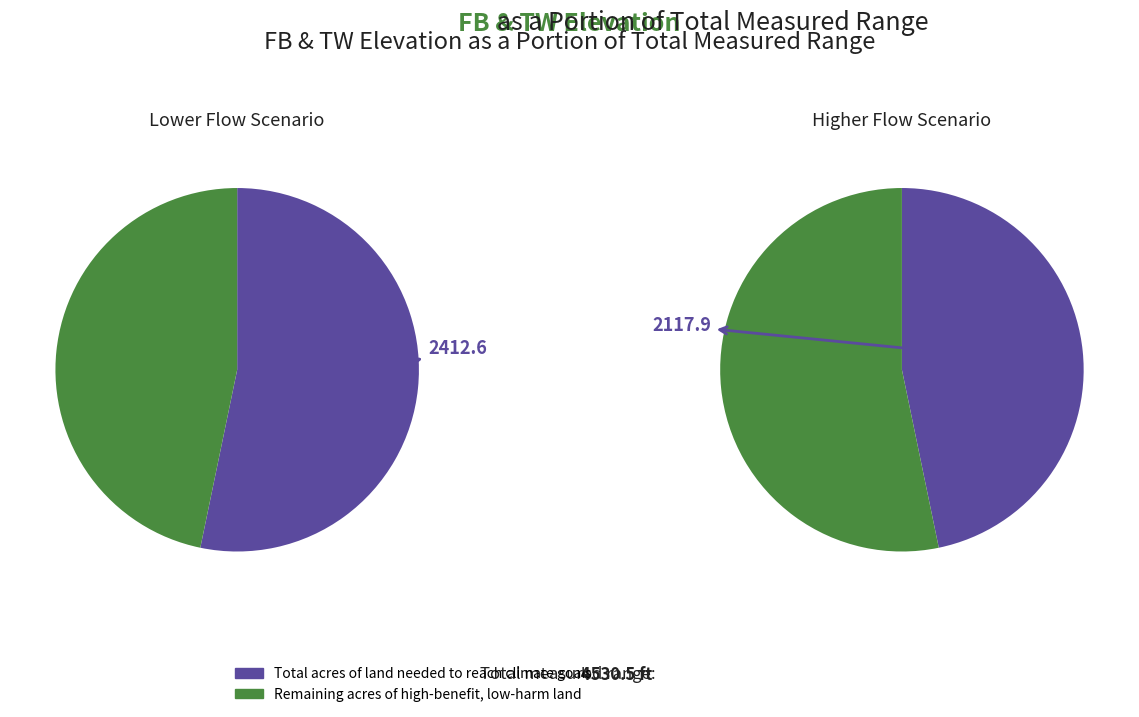

To the nearest percent, what is the average slice percentage?

50%